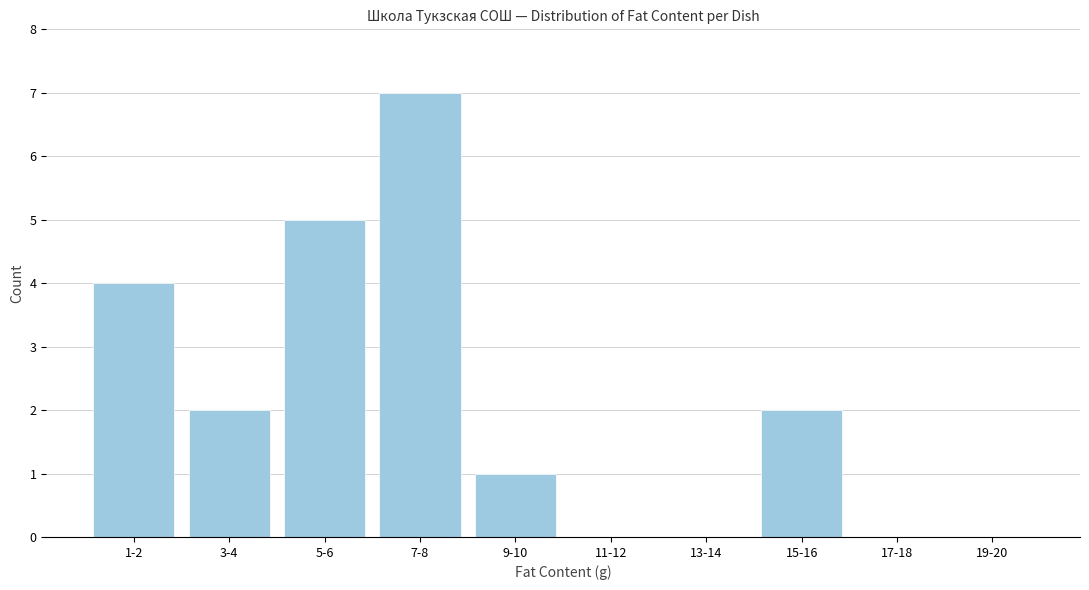

Reading left to right, what are all the values shown in this chart?

1-2=4	3-4=2	5-6=5	7-8=7	9-10=1	11-12=0	13-14=0	15-16=2	17-18=0	19-20=0